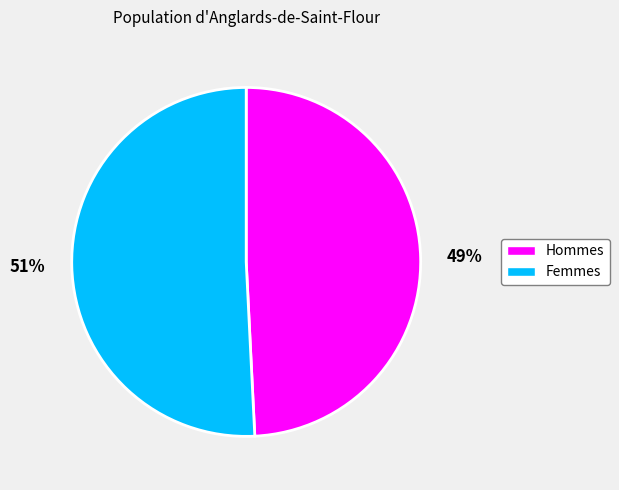

Between 51% and 49%, which is larger?

51%